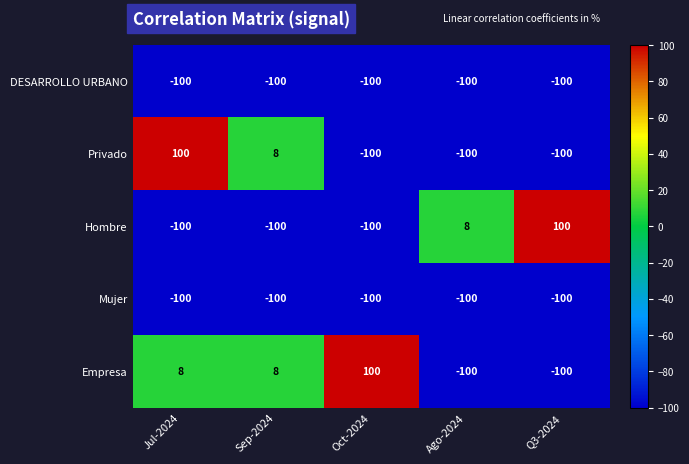

Which series changed the most between Jul-2024 and Ago-2024?

Privado